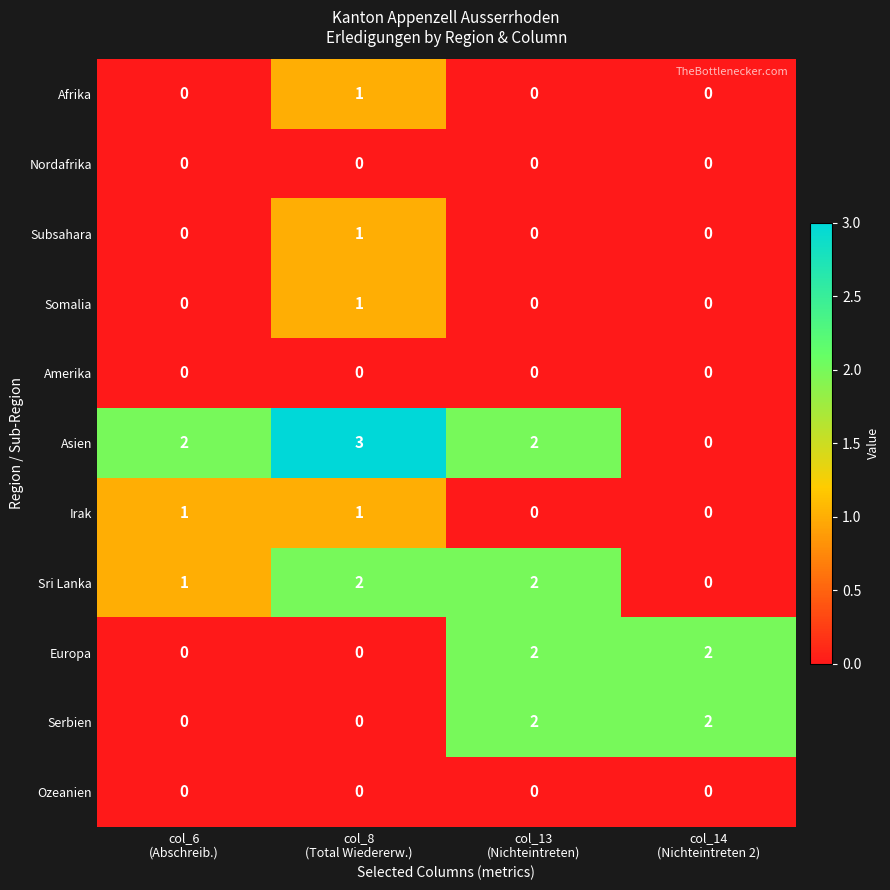

Which series has the widest spread of values?

Asien